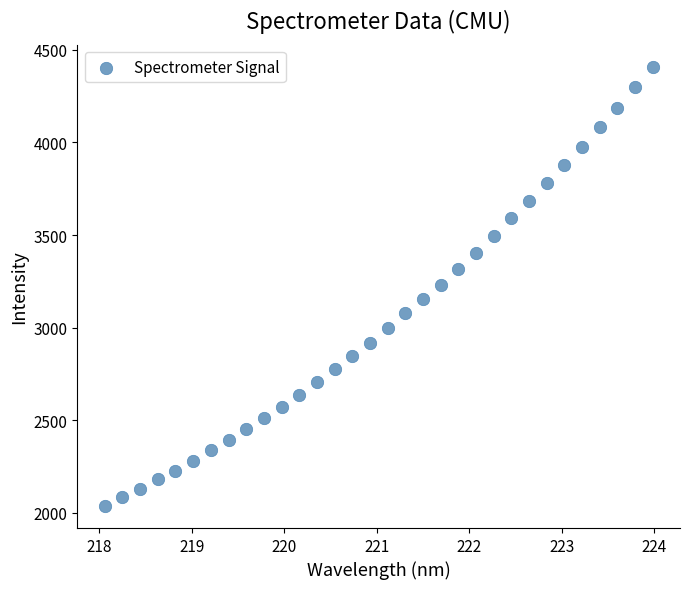

What is the range of Y values (max minus min)?

2372.5